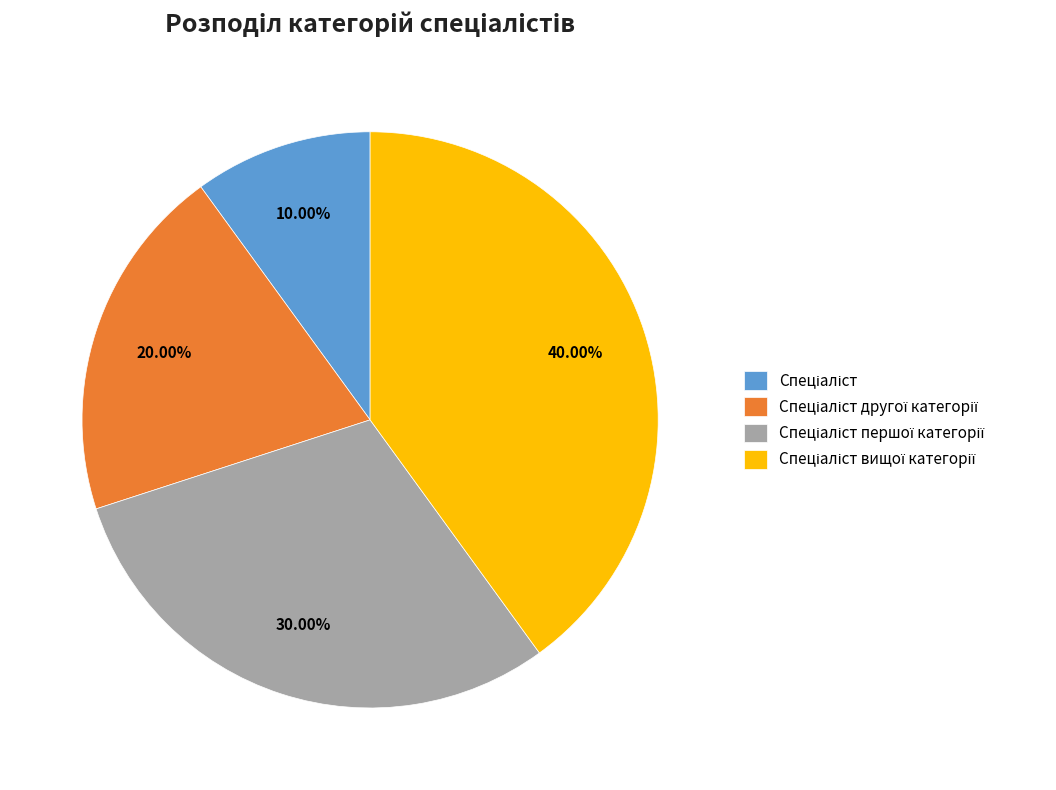

Is there a majority slice in this chart?

No